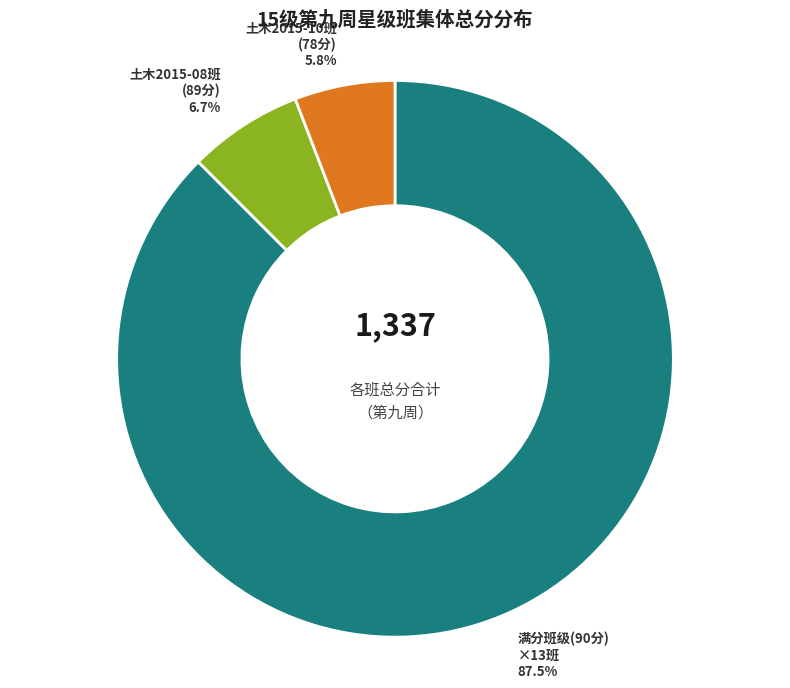

Which category has the smallest portion of the pie?

土木2015-10班 (78分)